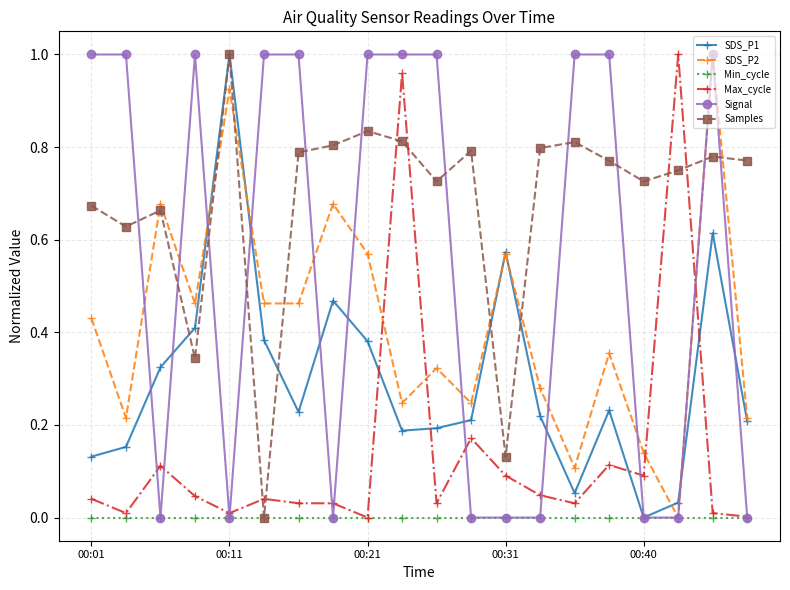

True or false: Signal and Max_cycle cross at least once.

True